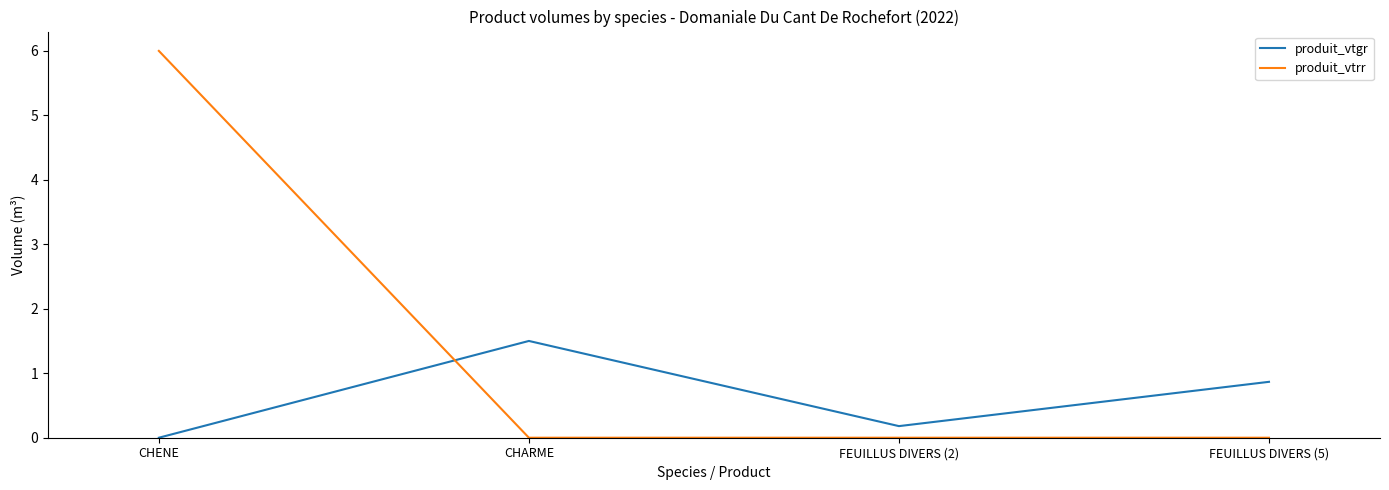

Does the chart have visible grid lines?

No